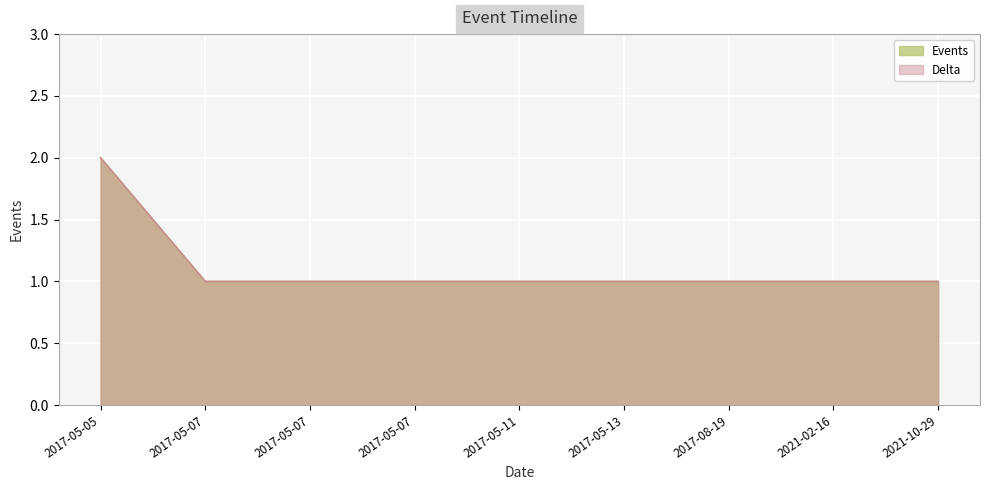

Reading left to right, what are all the values shown in this chart?

2017-05-05=2	2017-05-07=1	2017-05-07=1	2017-05-07=1	2017-05-11=1	2017-05-13=1	2017-08-19=1	2021-02-16=1	2021-10-29=1